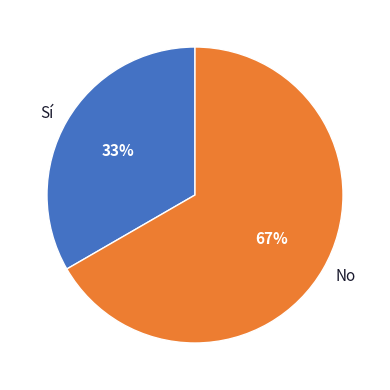

What percentage is the Sí slice, to the nearest percent?

33%